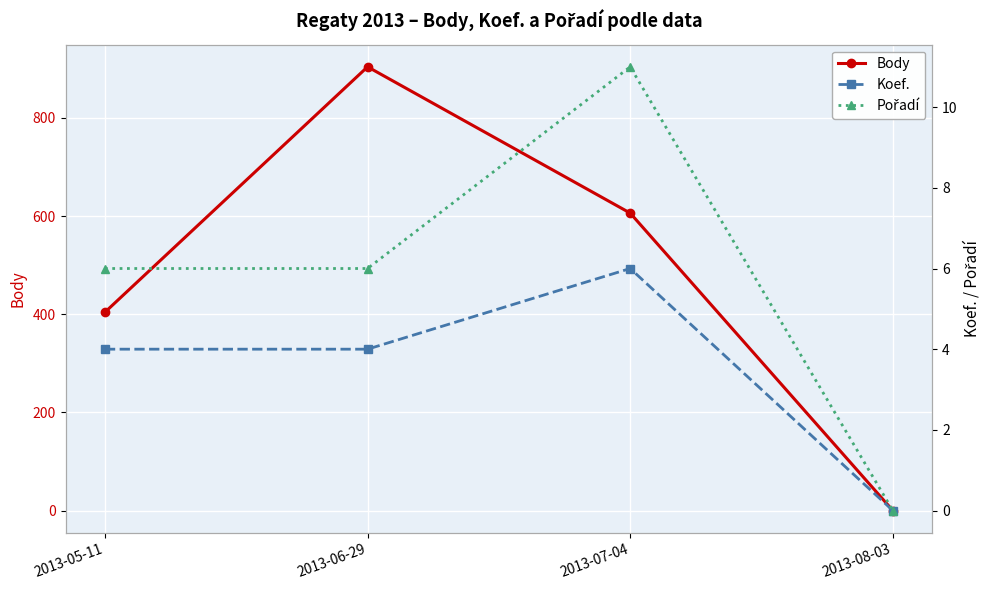

What is the value of the Body point at the 1st from the left?

404